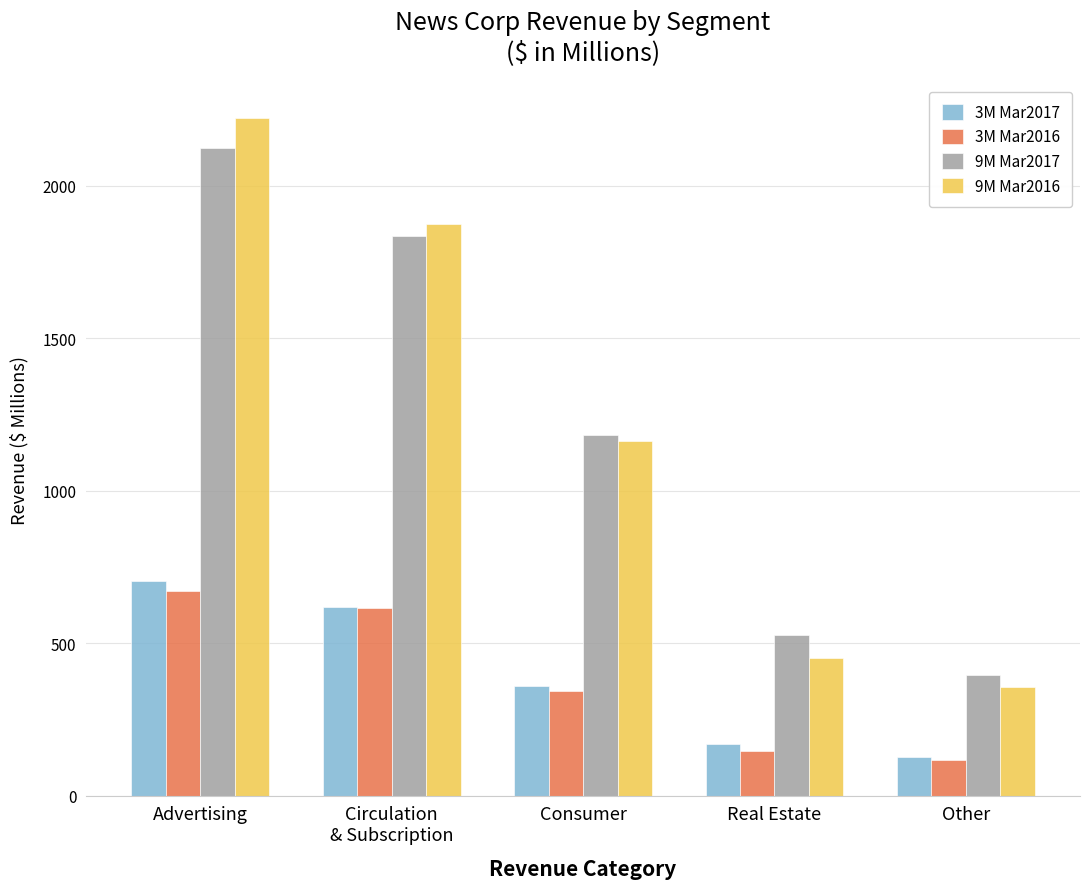

What is the total value across all series at Other?

994